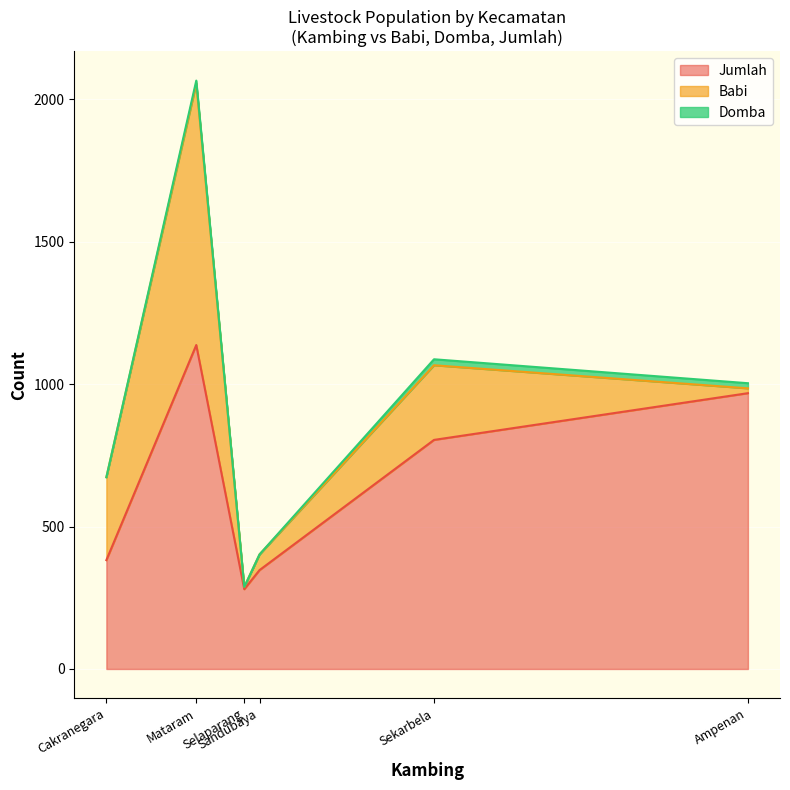

What is the minimum value for Jumlah?

280